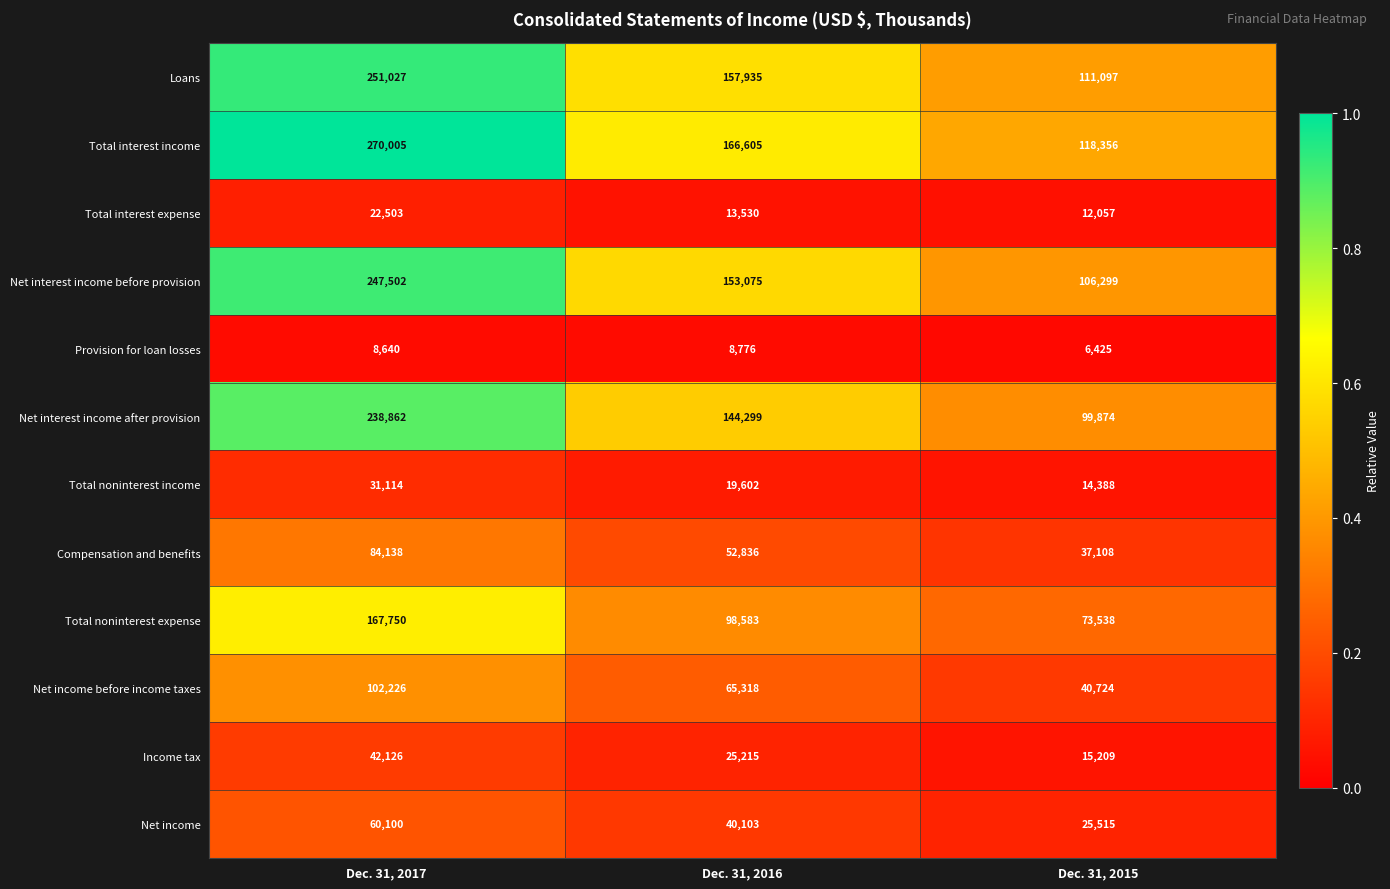

At which category is the sum across all series the highest?

Dec. 31, 2017